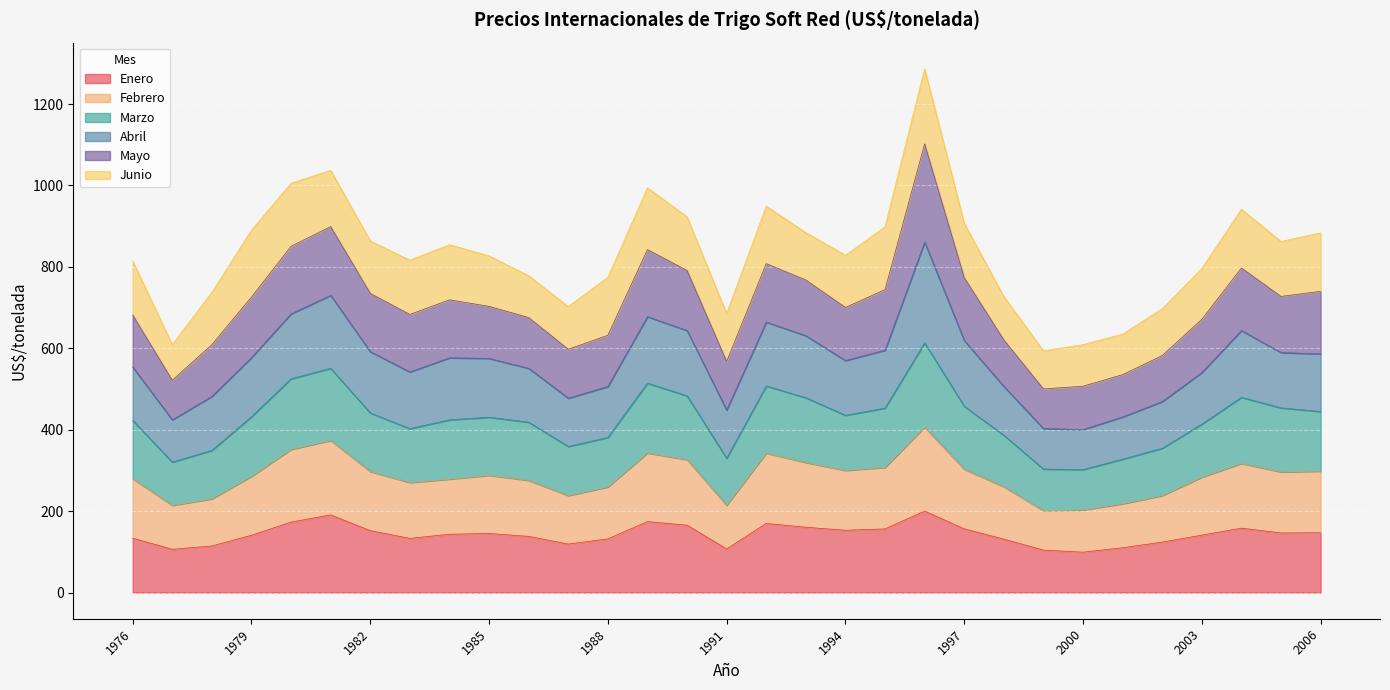

Where is the first local minimum for Enero?

1977